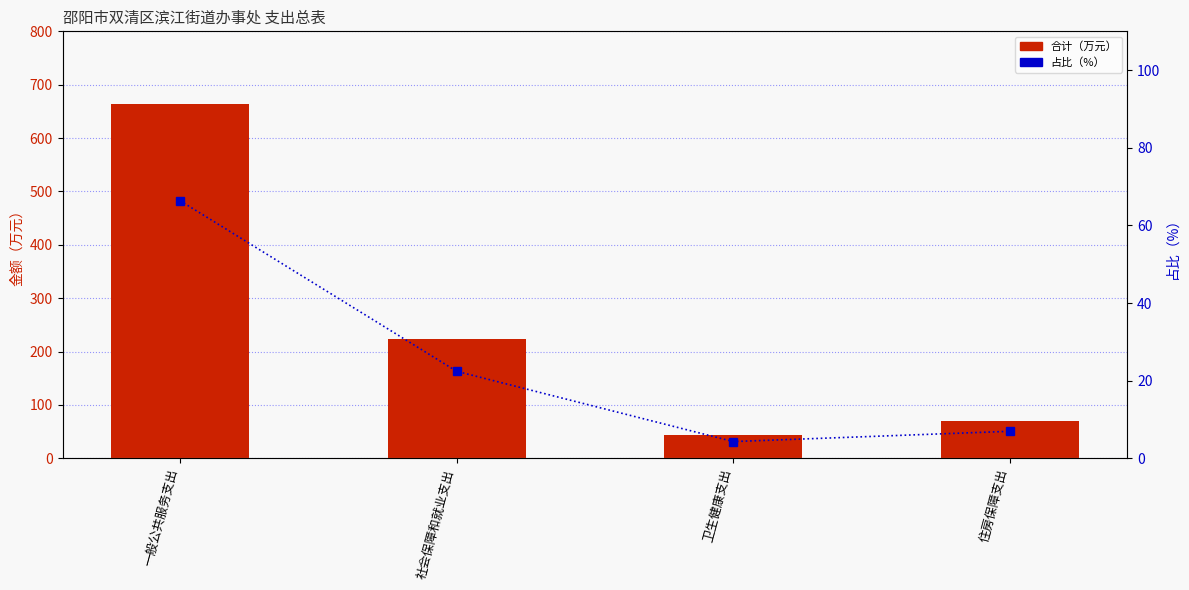

The 合计 series shows 224.3 at 社会保障和就业支出. True or false?

True